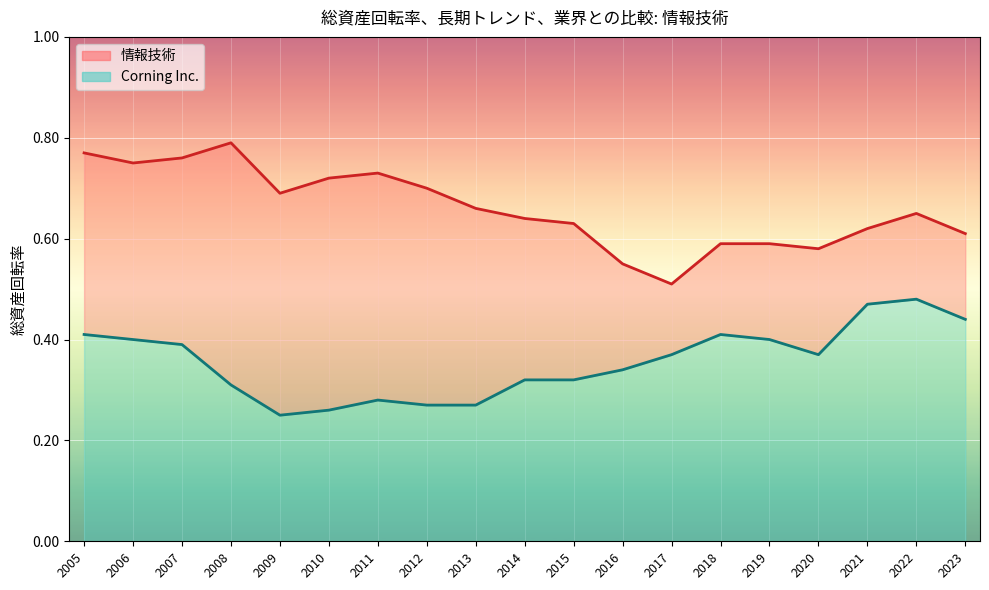

Rank the series by their maximum value, from highest to lowest.

情報技術, Corning Inc.